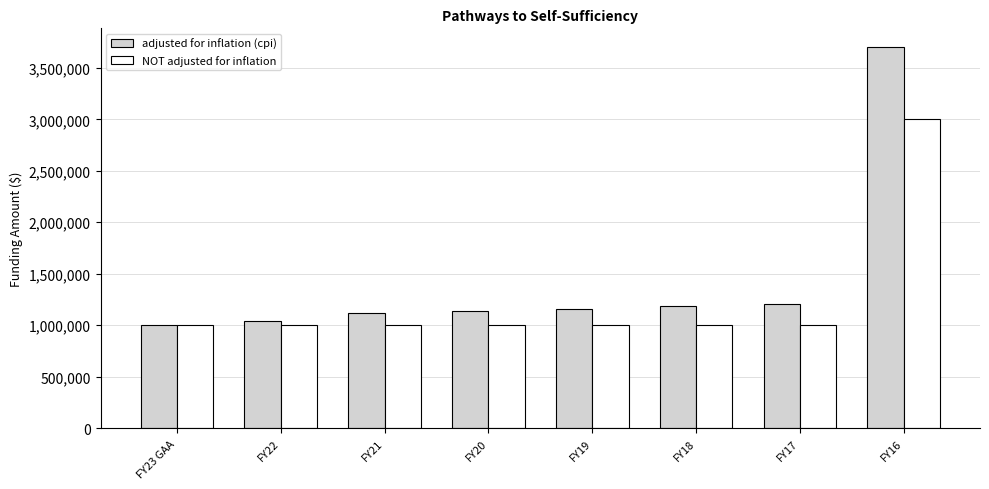

What position from the right is FY18?

3